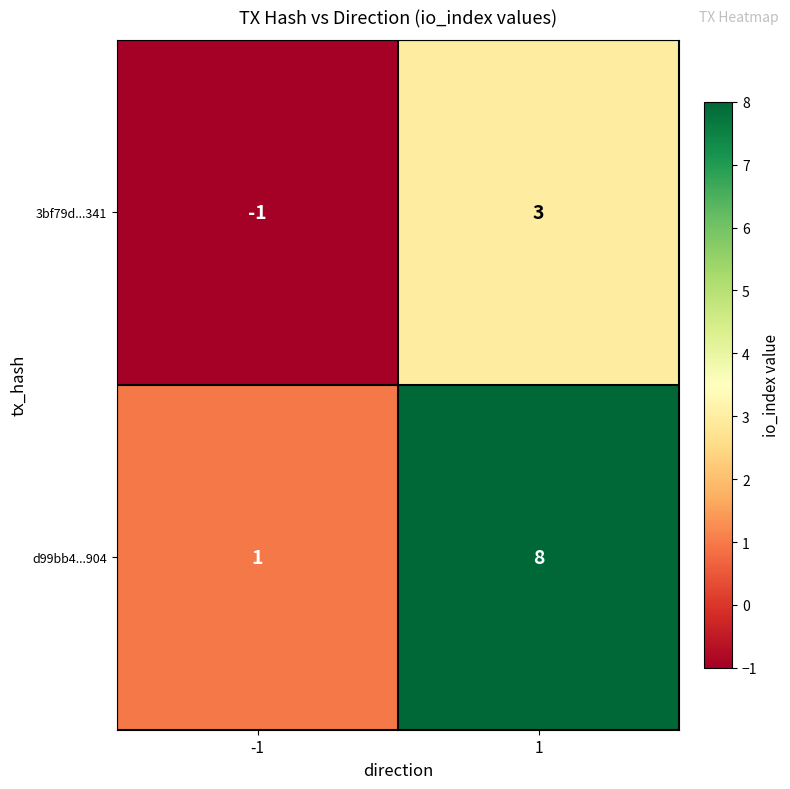

What is the greatest value displayed?

8